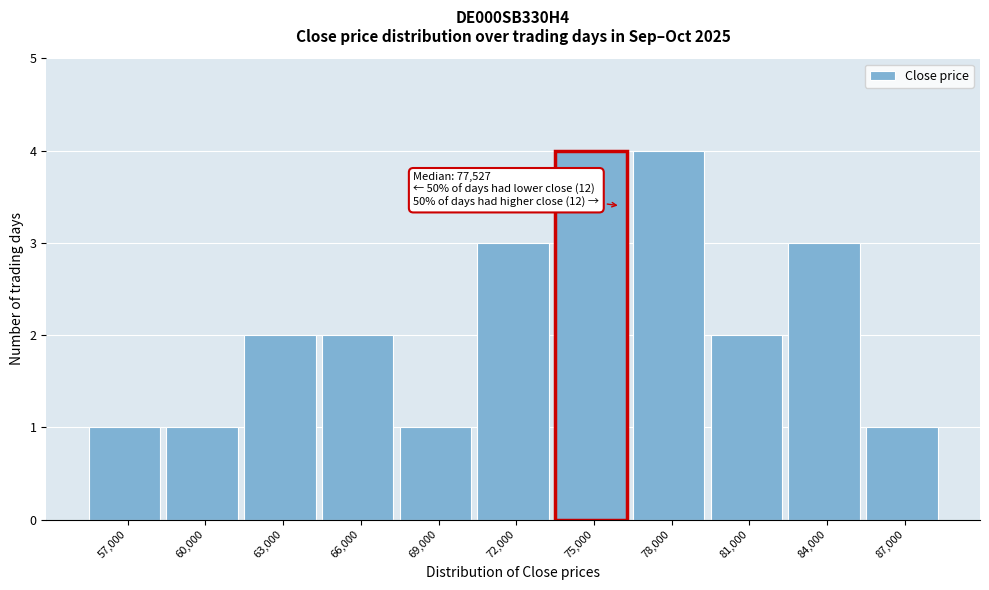

Reading left to right, extract all data points from this chart.

57,000=1	60,000=1	63,000=2	66,000=2	69,000=1	72,000=3	75,000=4	78,000=4	81,000=2	84,000=3	87,000=1